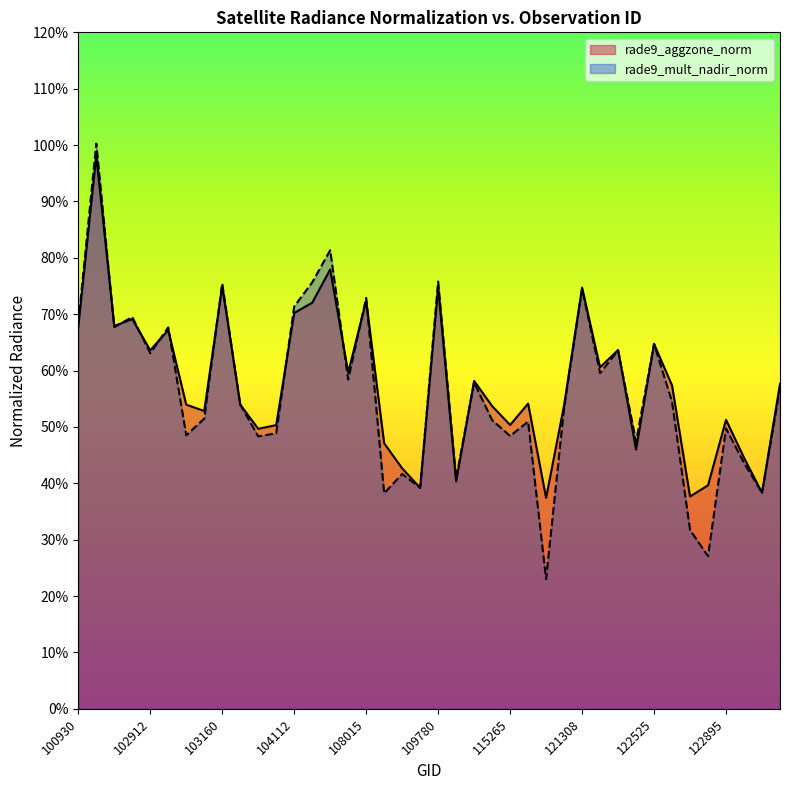

True or false: rade9_mult_nadir_norm has a value of 0.7 at 102792.

True